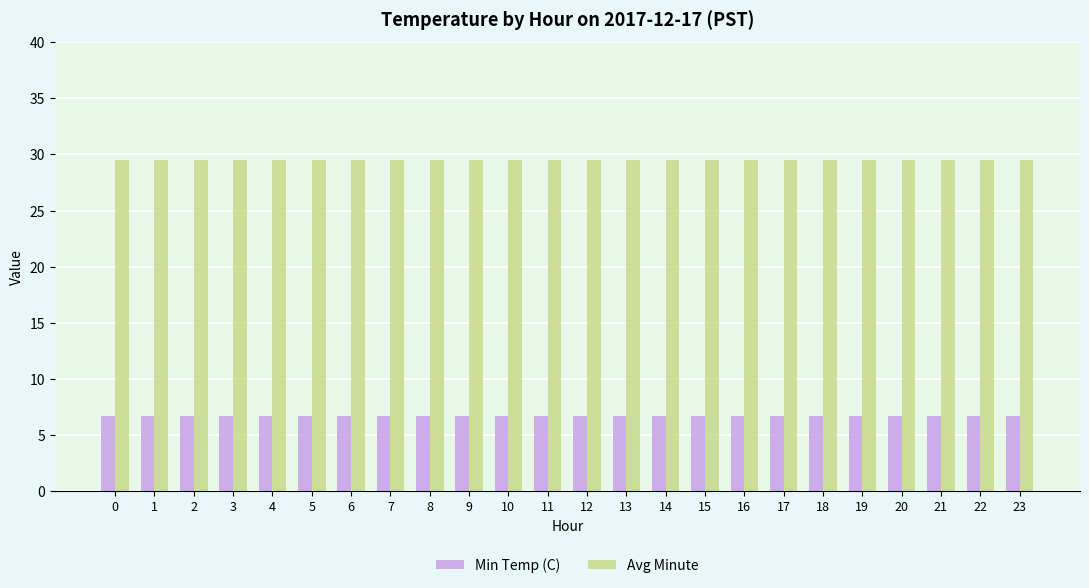

Which series has the largest total across all categories?

Avg Minute